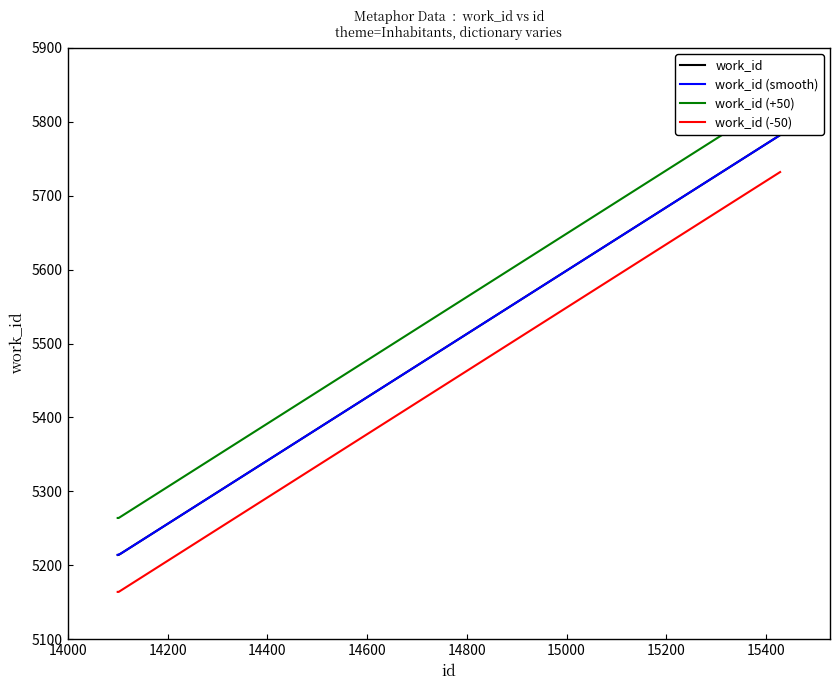

What is the approximate value at 14100, to the nearest 10?

5210